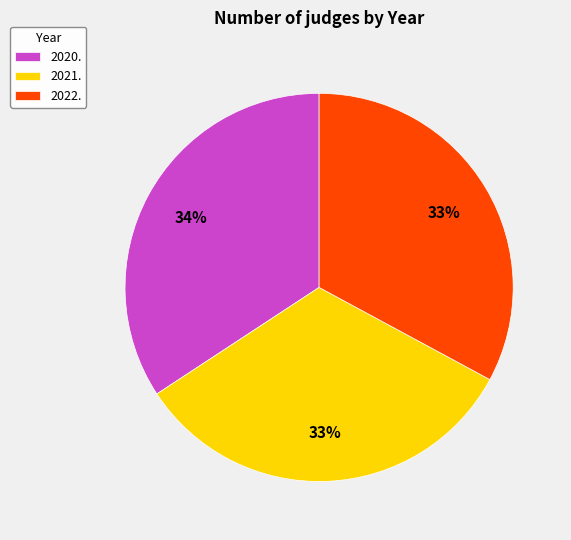

To the nearest percent, what is the difference between the 2021. and 2020. slice percentages?

1%